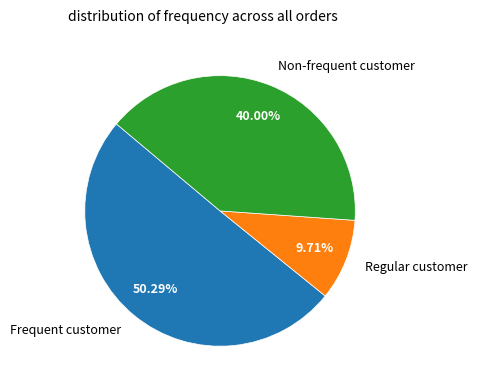

How many segments does this pie chart have?

3